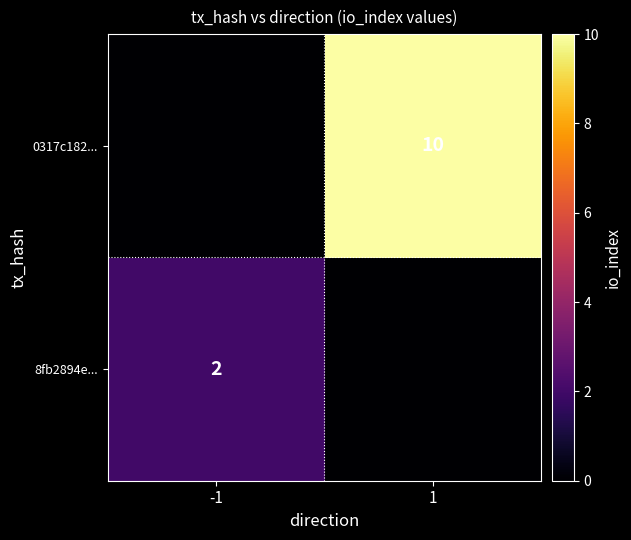

Is the value of 8fb2894e... at -1 greater than the value of 0317c182... at 1?

No